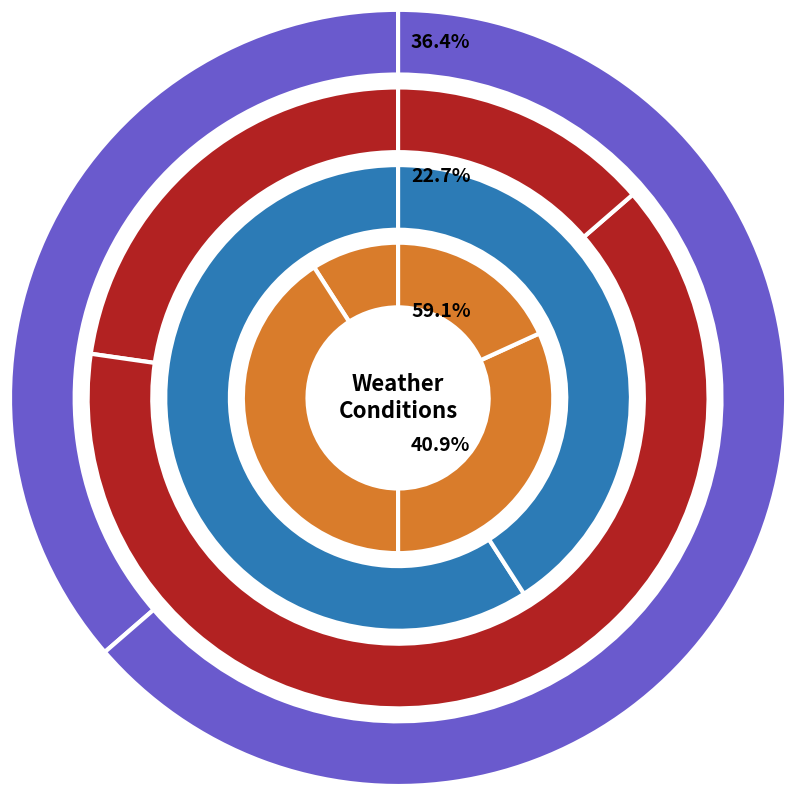

Is 5 the majority of the pie?

No